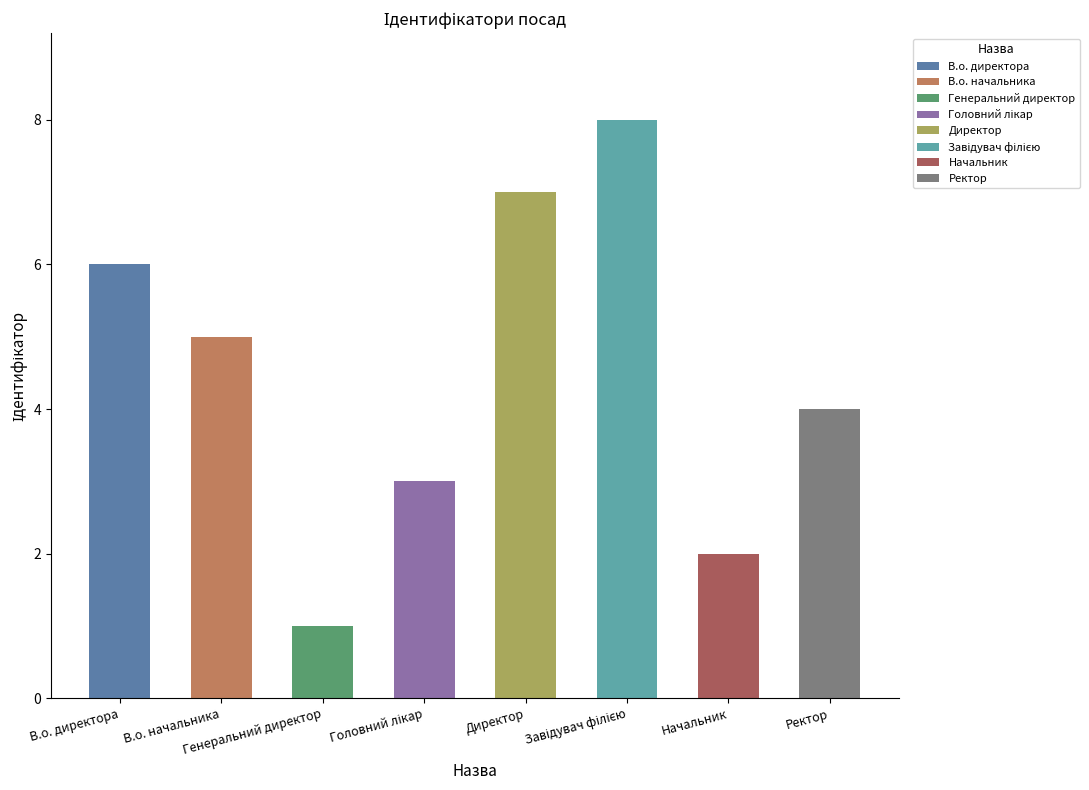

Reading left to right, extract all data points from this chart.

6	5	1	3	7	8	2	4